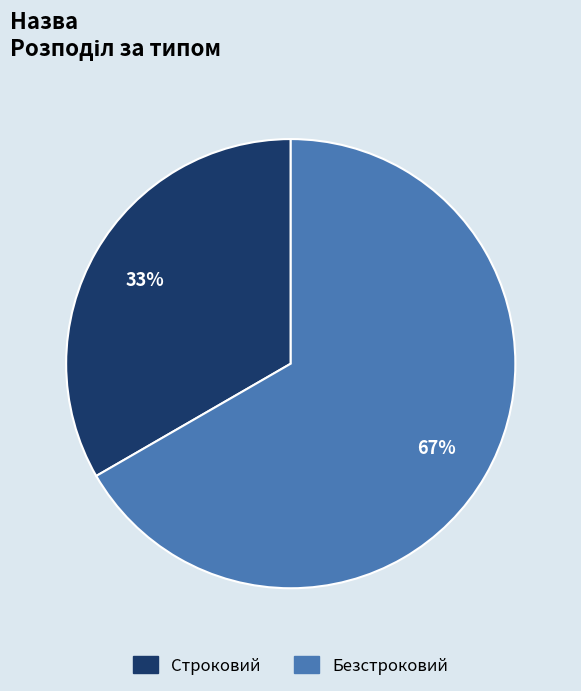

Which category has the smallest portion of the pie?

Строковий